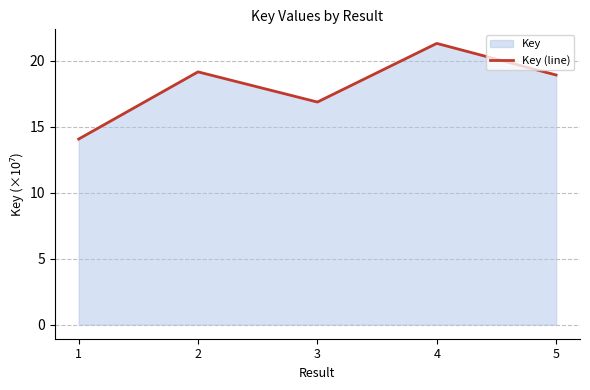

What is the difference between the values at 3 and 1?

2.8